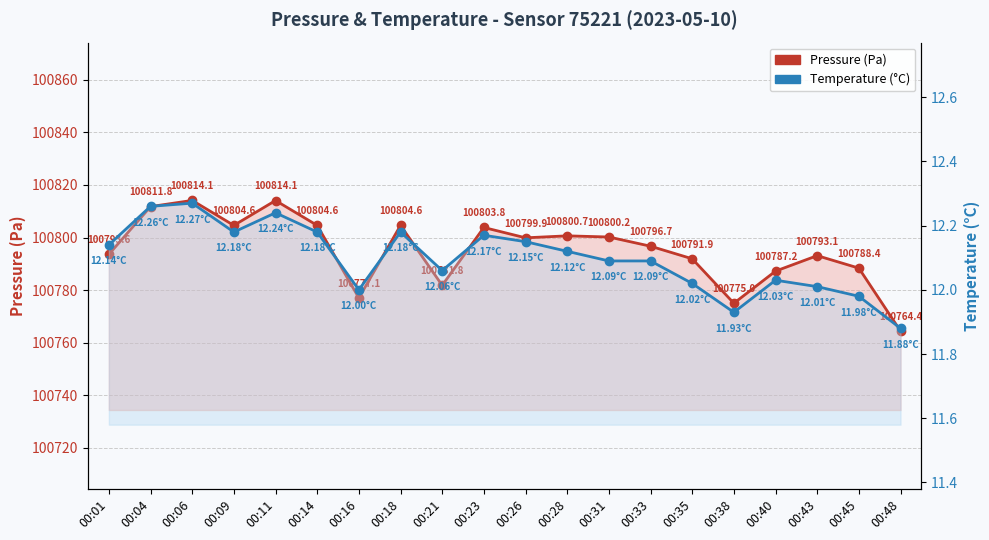

Which category has the highest value in the Temperature (°C) series?

00:06